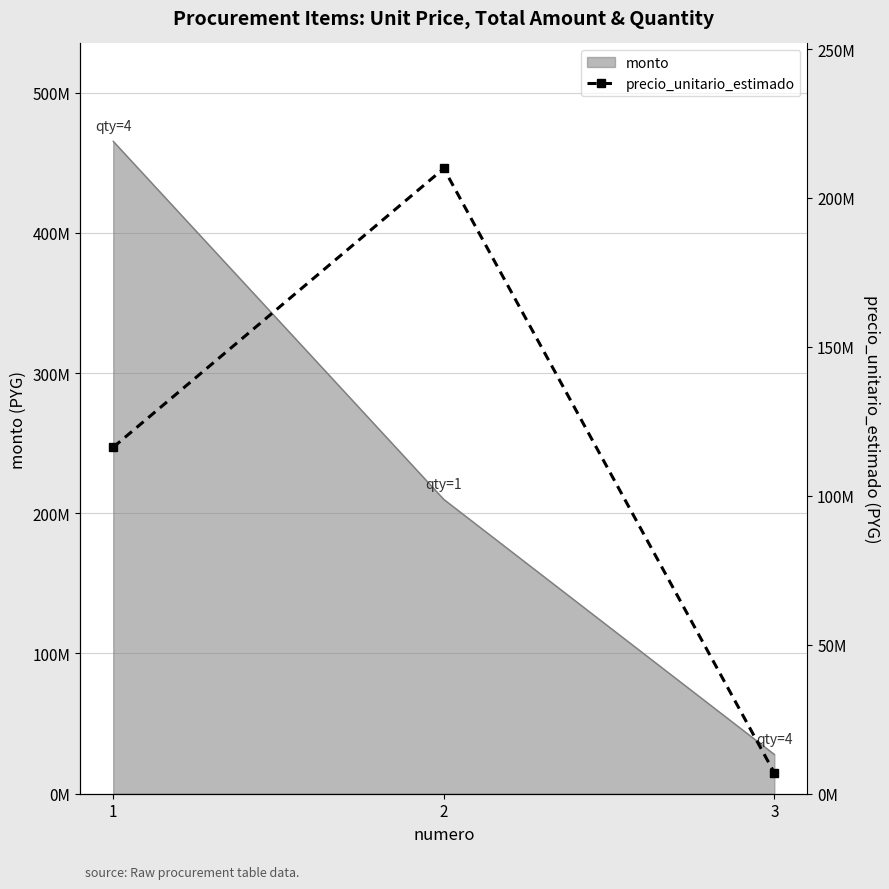

Reading left to right, extract all data points from this chart.

116317584	209903893	7000000